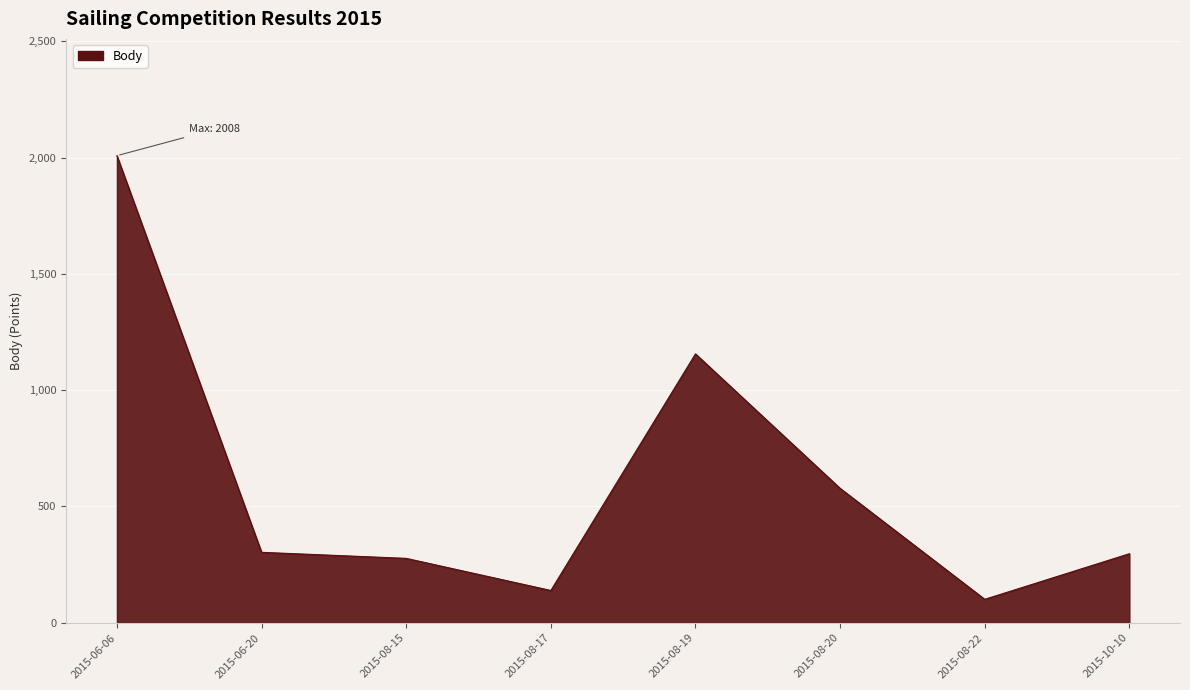

The value at 2015-08-15 is 277. True or false?

True